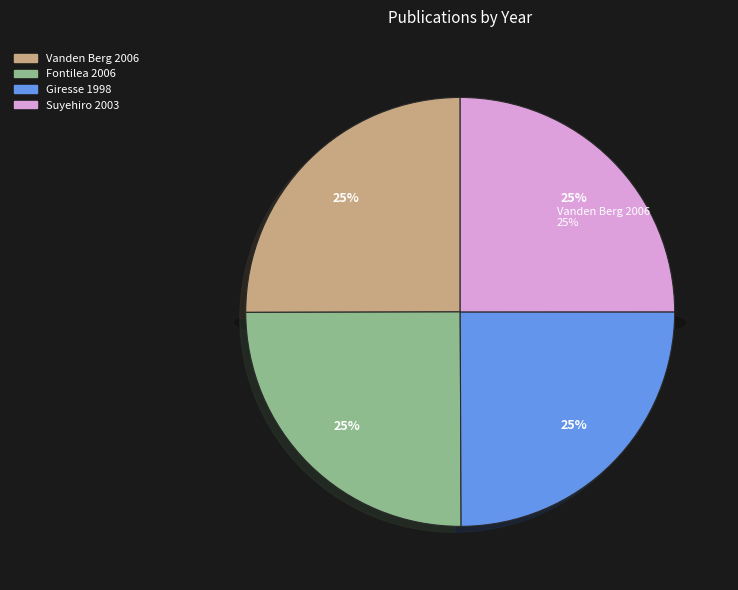

How many segments does this pie chart have?

4